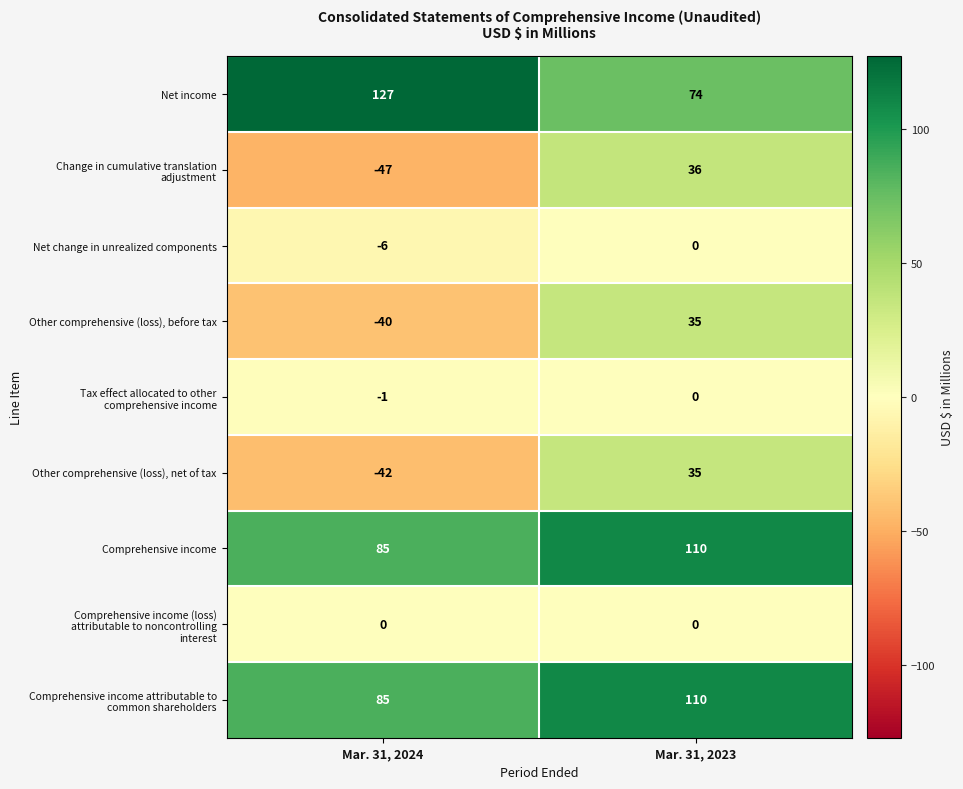

What is the minimum value shown in the chart?

-47